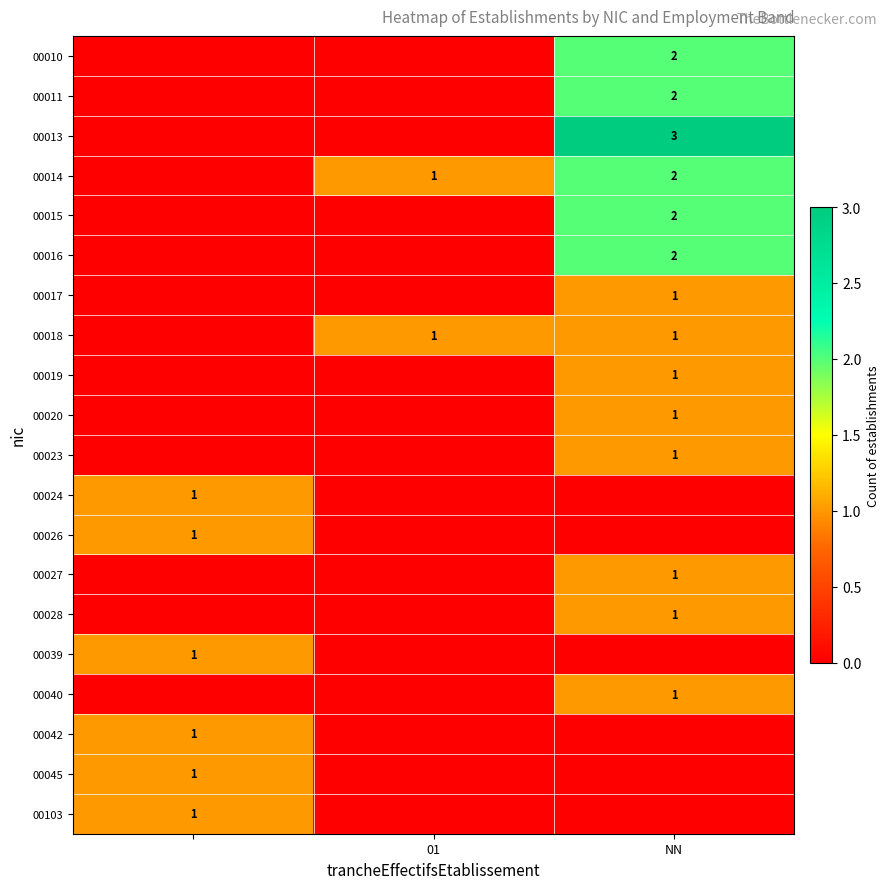

What is the greatest value displayed?

3